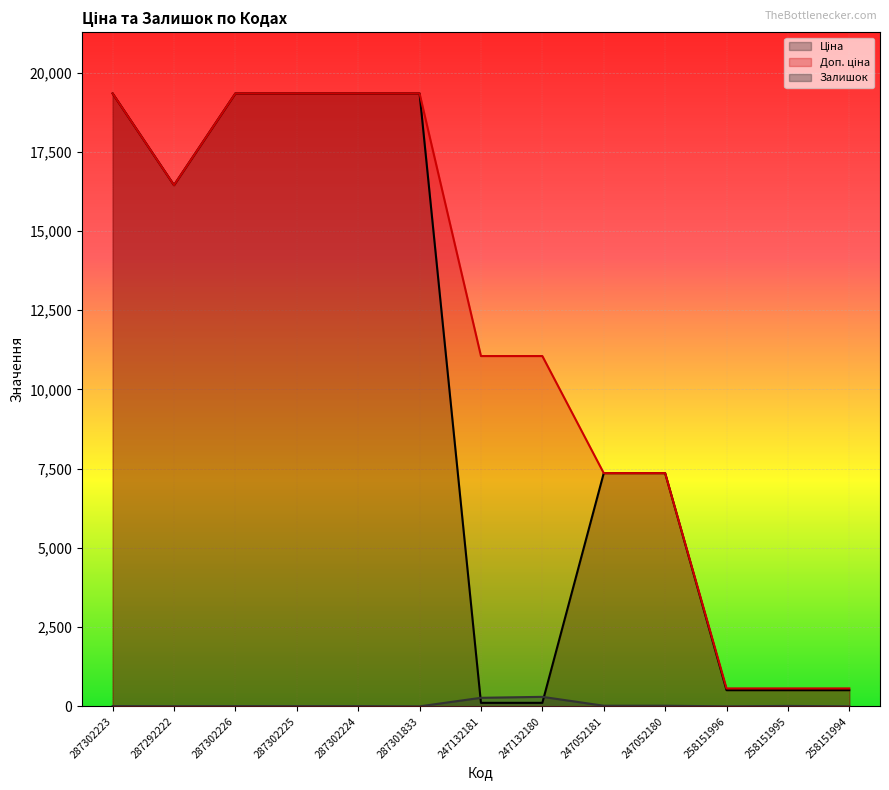

Between 287301833 and 258151996, which is larger?

287301833